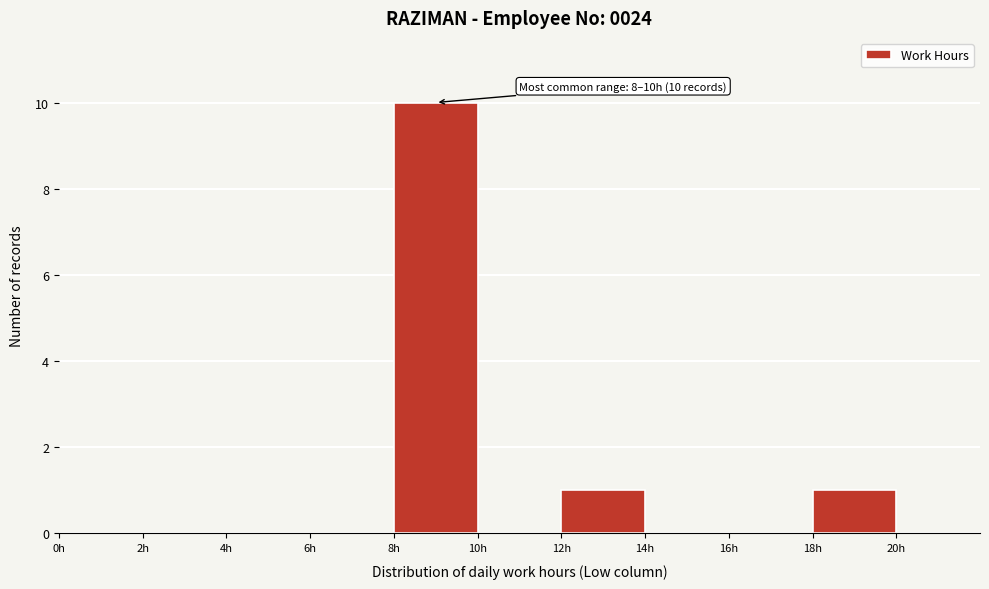

Which range on the x-axis has the tallest bar?

8 to 10